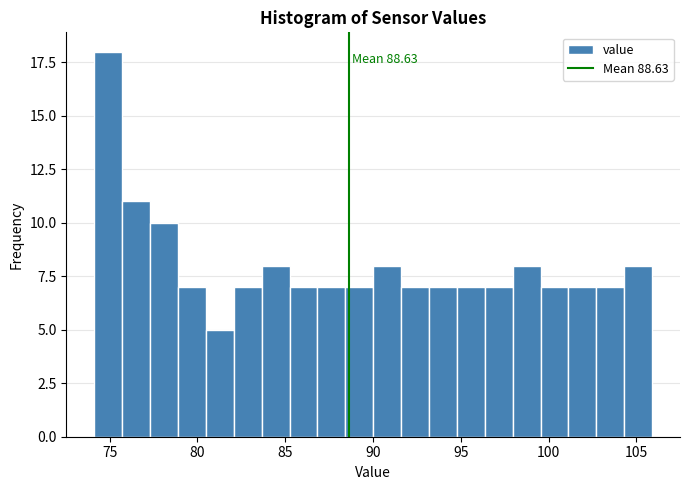

Read against the x-axis, roughly where is the centre of the tallest bar?

75.0